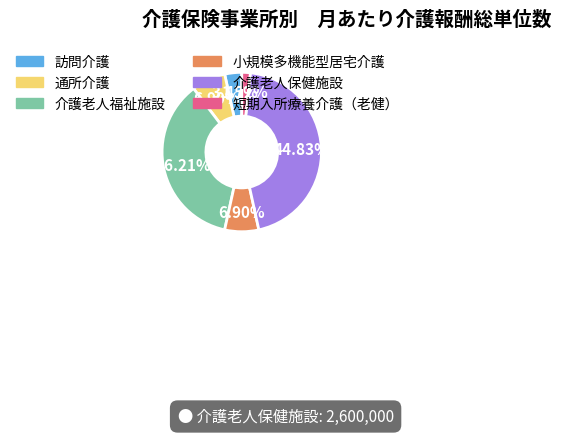

True or false: 短期入所療養介護（老健） accounts for 12% of the total.

False